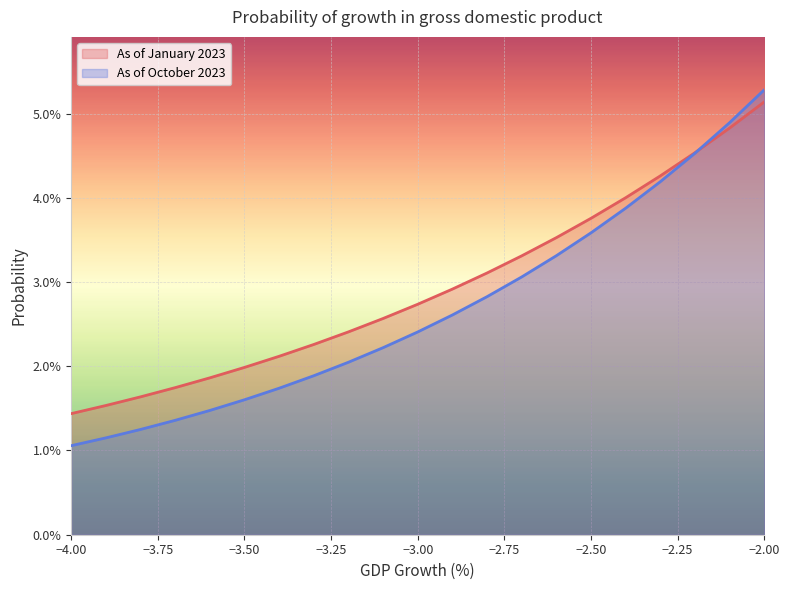

How many distinct data groups are displayed?

2